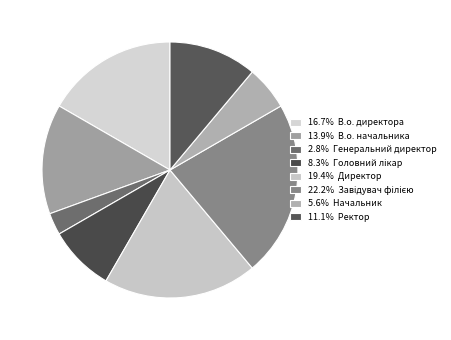

Count the number of slices in the pie.

8